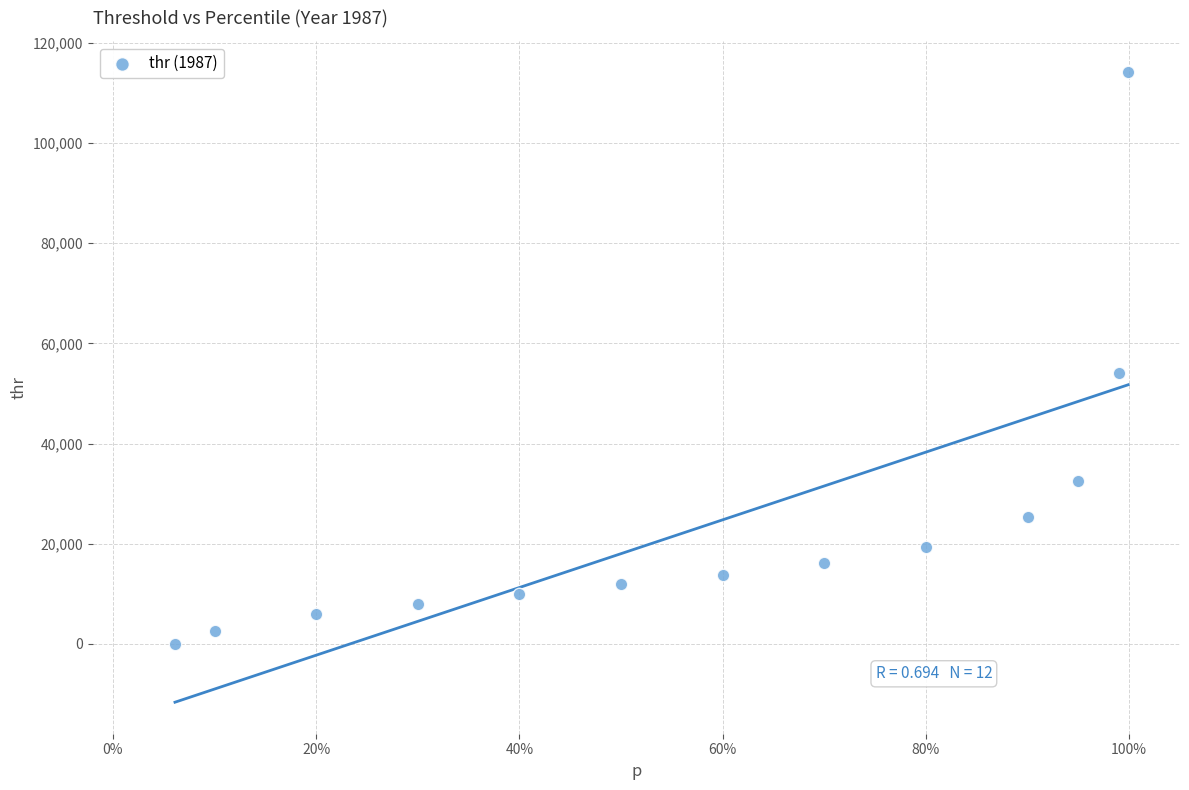

What Y value in the scatter plot is closest to 57048?

54044.6